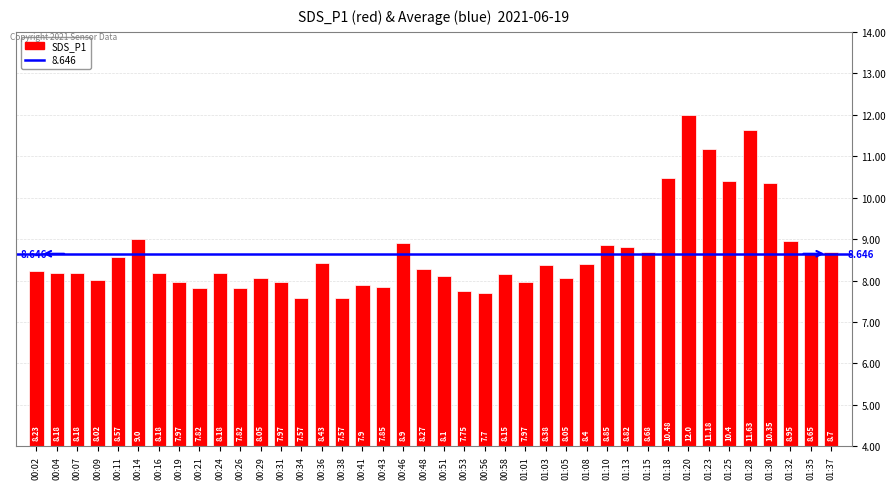

What is the difference between the maximum and minimum values?

4.4